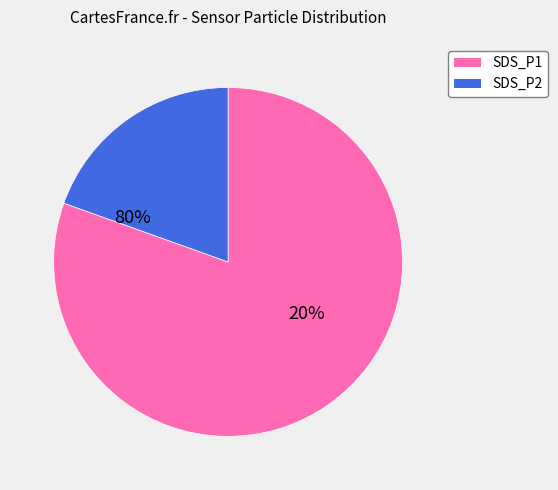

What is the majority slice?

SDS_P1